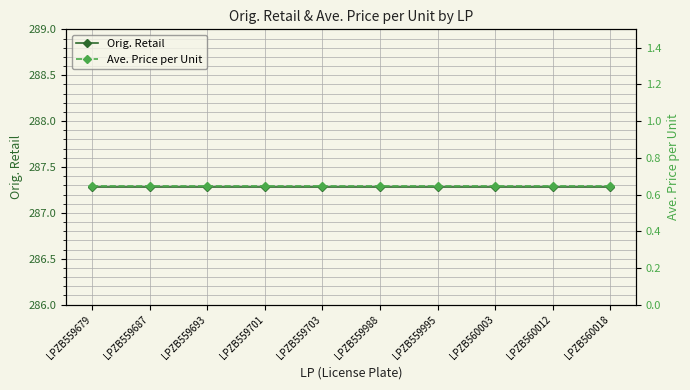

The Orig. Retail series shows 92.9 at LPZB559995. True or false?

False